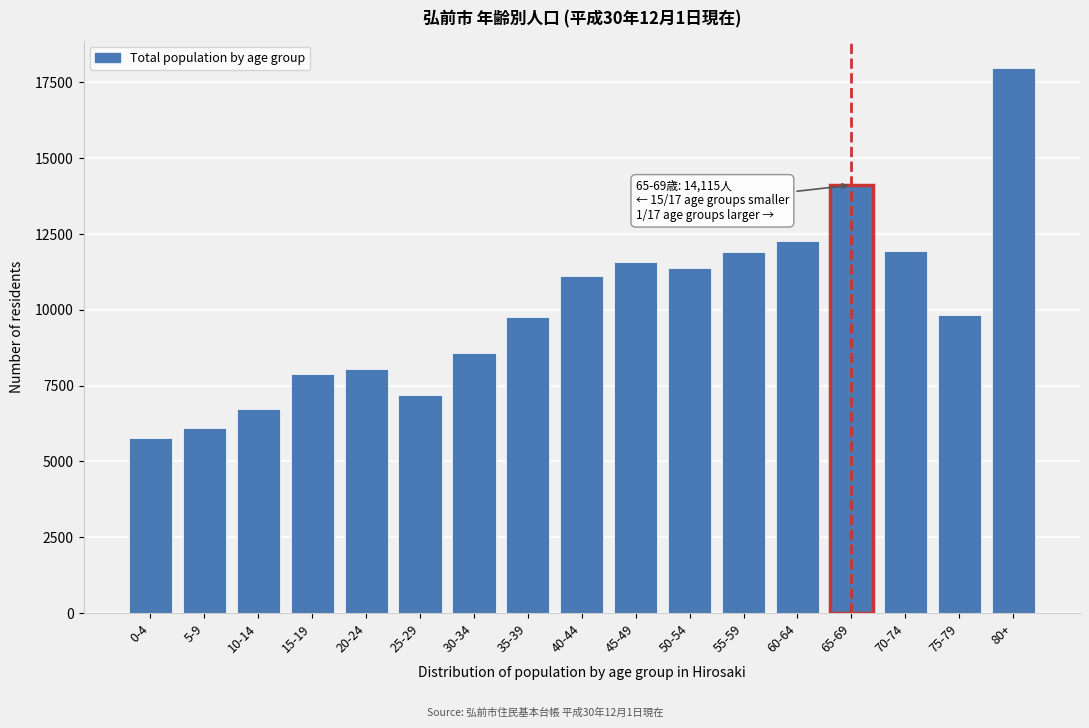

What is the change in value from 0-4 to 10-14?

+958